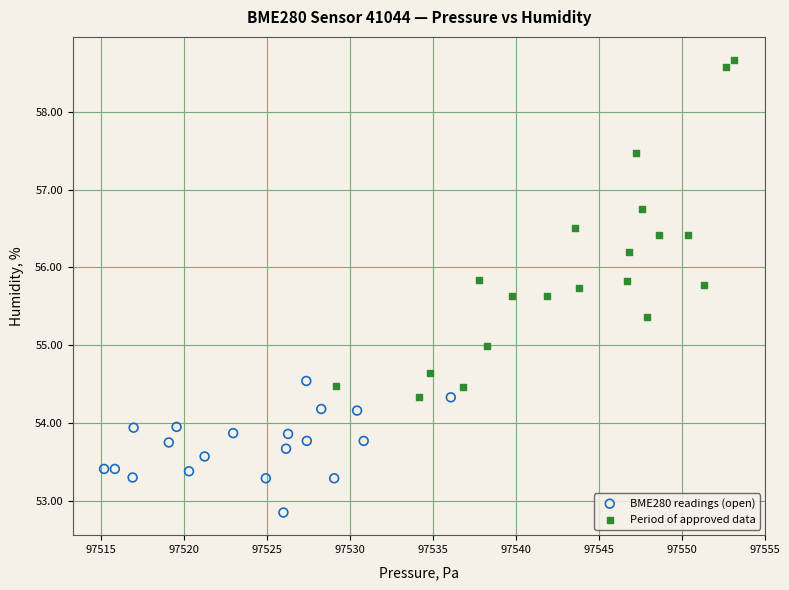

Which series contains the lowest Y value?

BME280 readings (open)